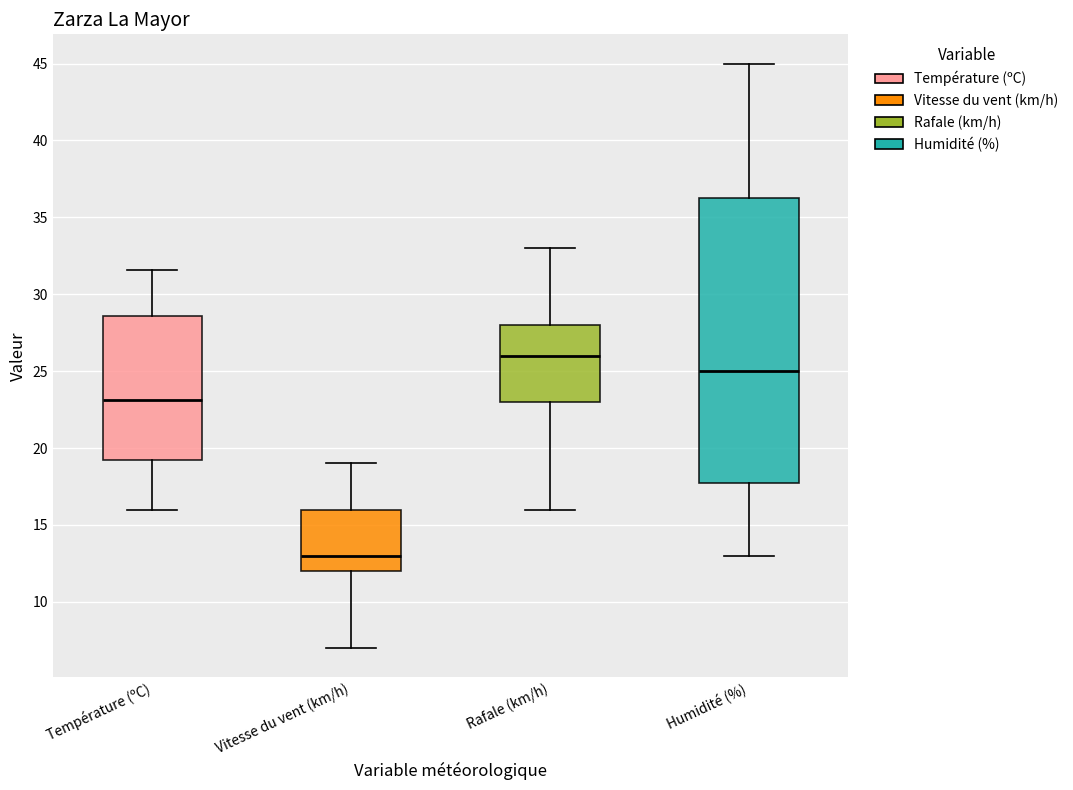

Comparing the boxes themselves (not the whiskers), which one is the tallest?

Humidité (%)